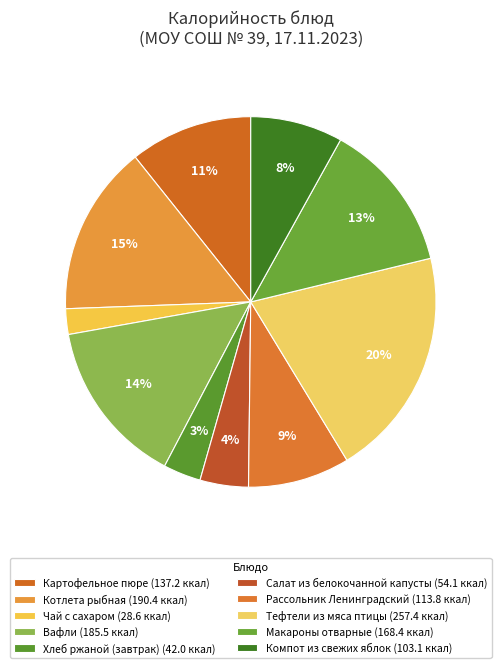

Does Тефтели из мяса птицы account for over 50% of the chart?

No